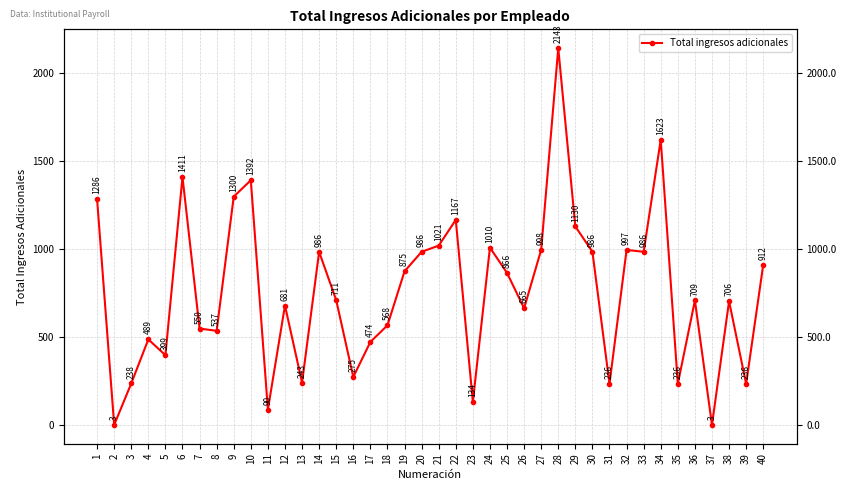

True or false: the data shows 680.8 at 12.

True